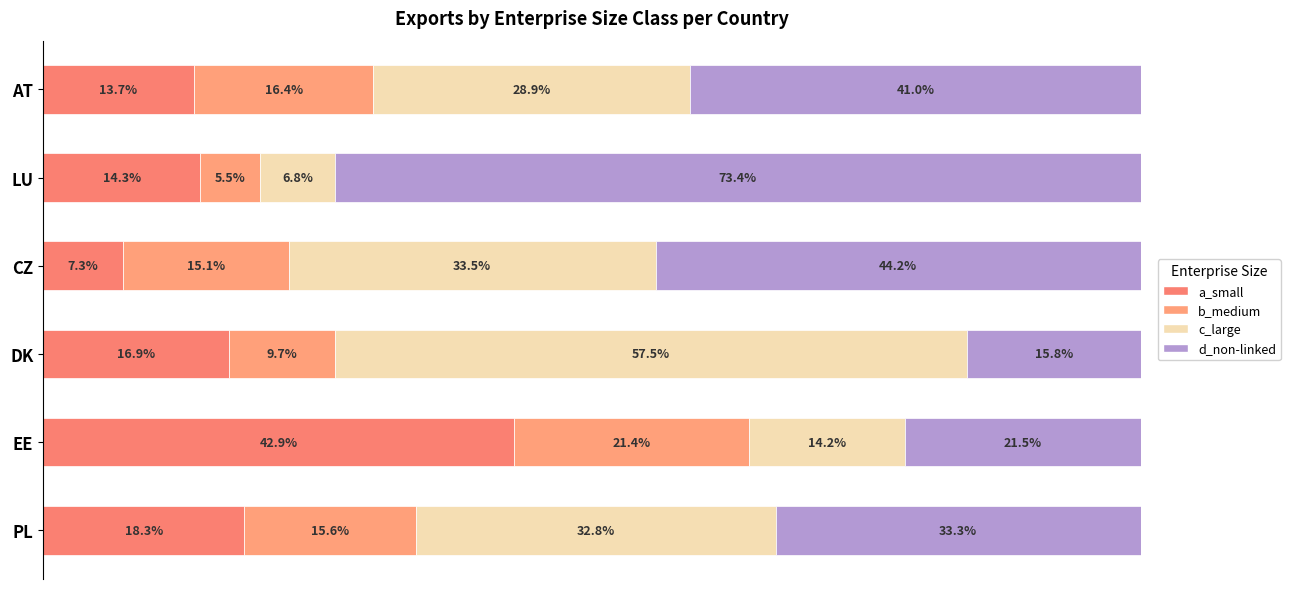

What is the sum of all a_small values?

113.5